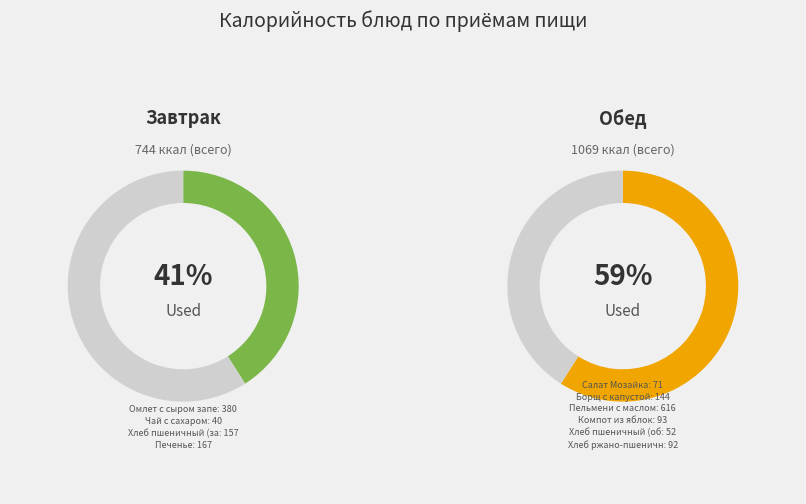

How many slices are in this pie chart?

10